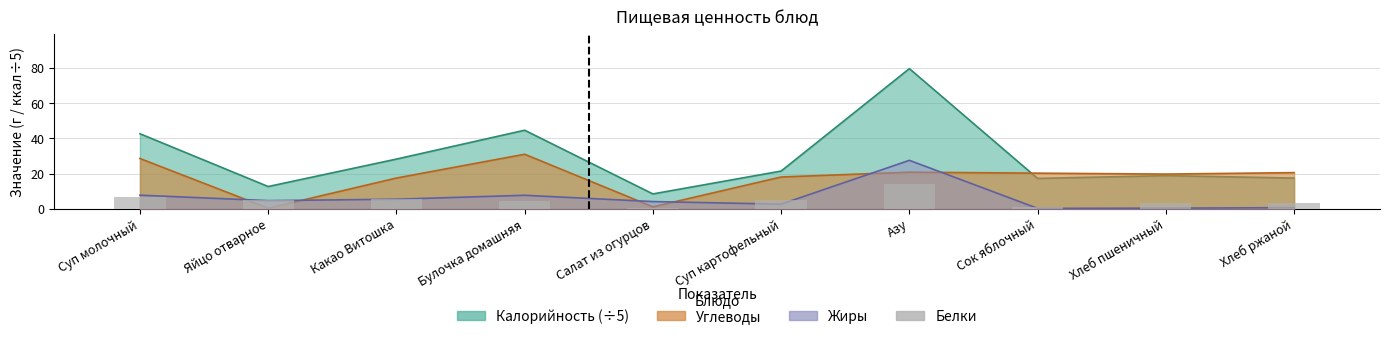

At which category does the chart reach its minimum across all series?

Салат из огурцов